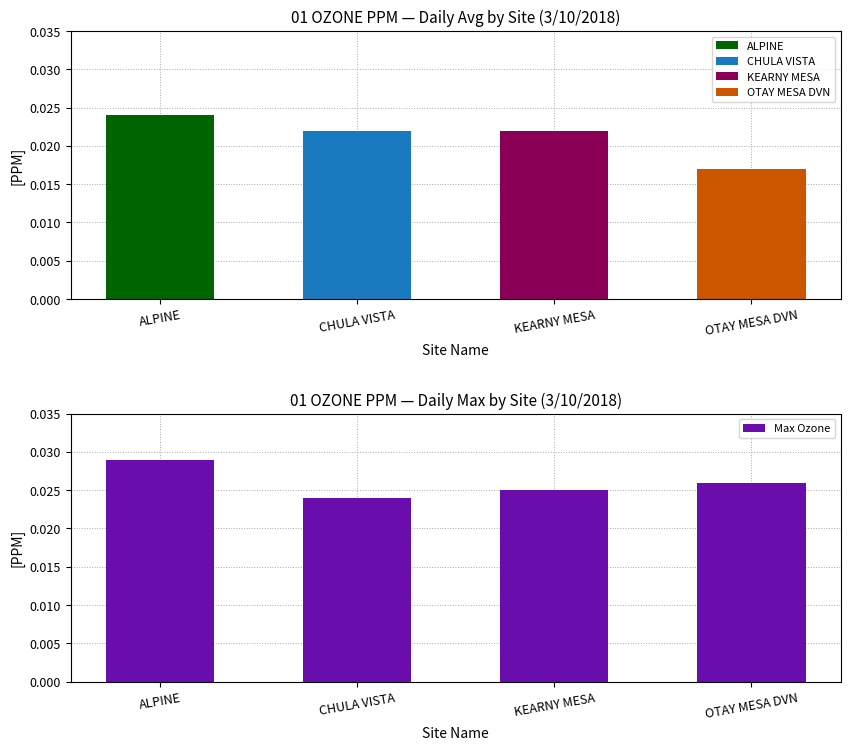

Count the Max Ozone values in the range 0 to 1.

4